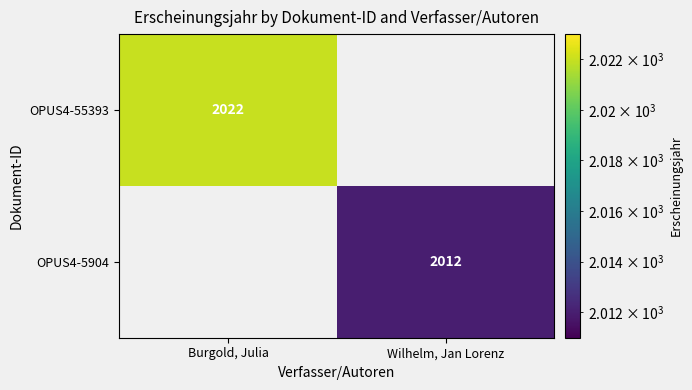

At how many categories does at least one series exceed 2013?

1